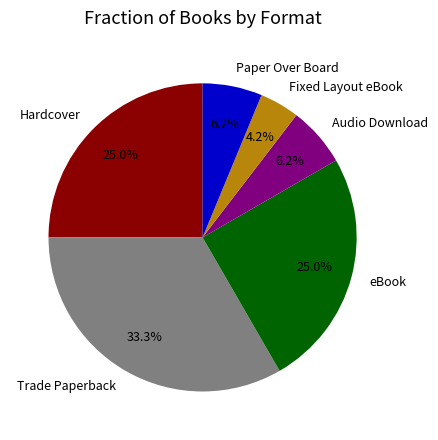

What is the ratio of the value at Paper Over Board to the value at Audio Download?

1.0